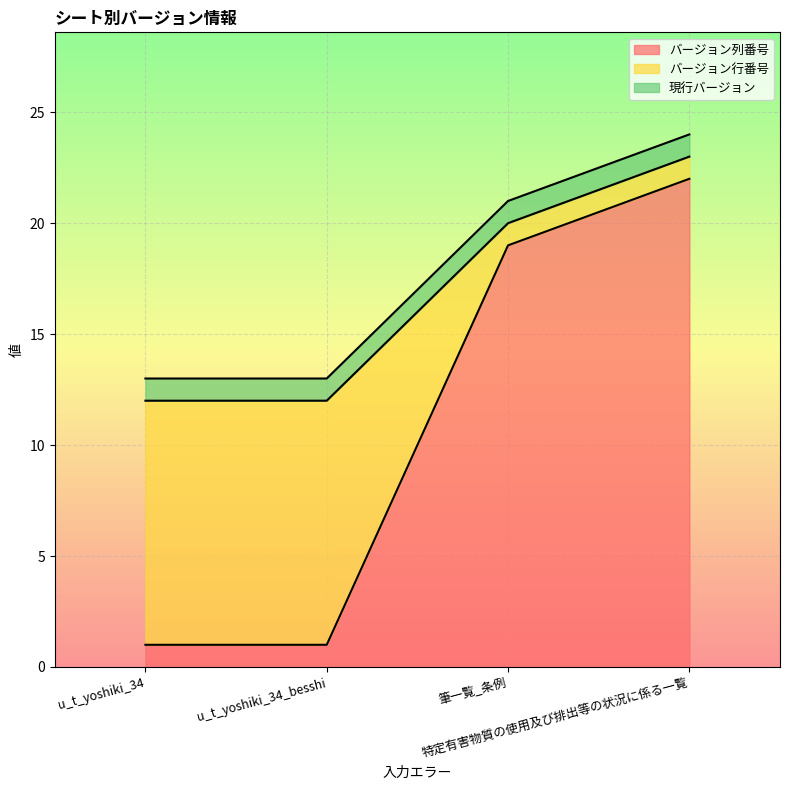

At which category is the sum across all series the highest?

特定有害物質の使用及び排出等の状況に係る一覧